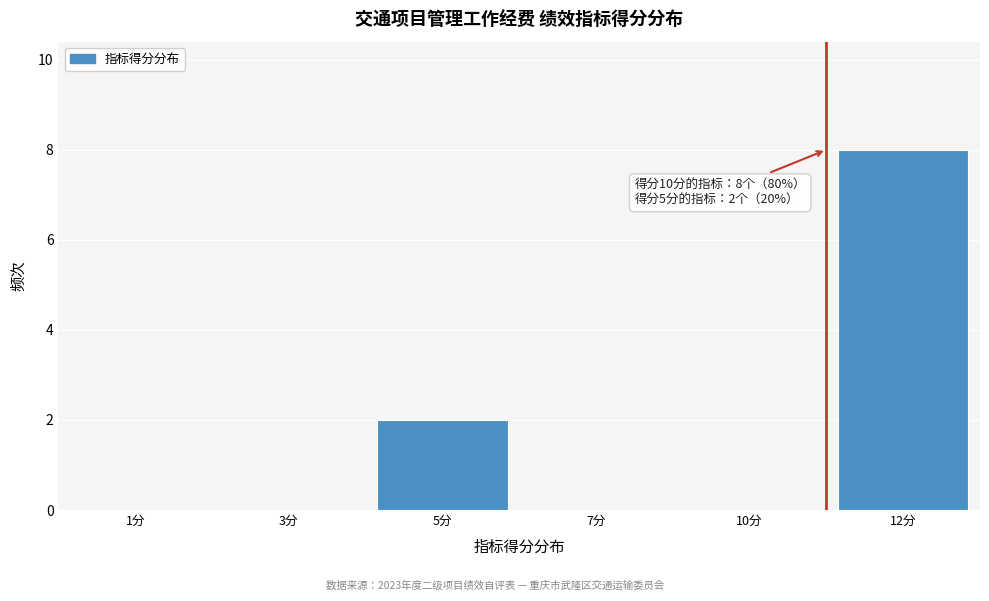

Reading left to right, list all the values displayed in this chart.

1分=0	3分=0	5分=2	7分=0	10分=0	12分=8